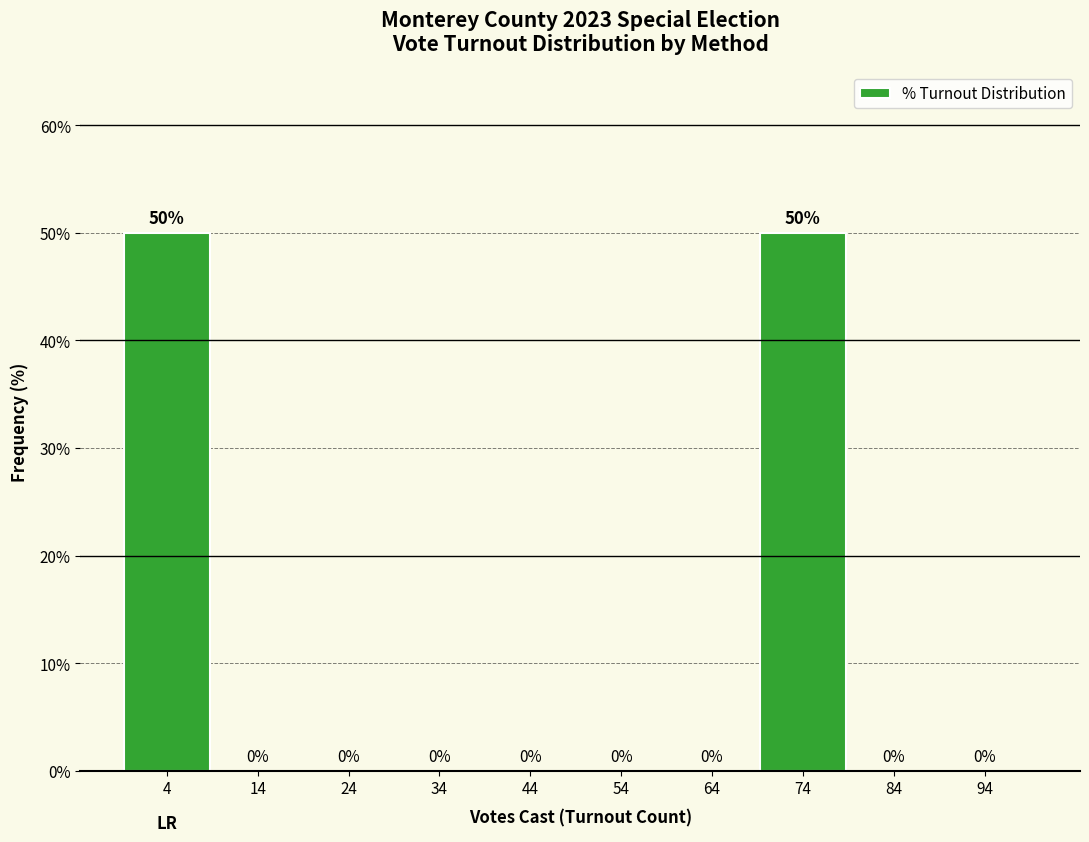

Reading left to right, list every bar in this chart as the range it spans on the x-axis followed by its height. The bar edges are not printed on the chart, so give them approximately, as read against the axis.

-0.5 to 9.5: 50
9.5 to 19.5: 0
19.5 to 29.5: 0
29.5 to 39.5: 0
39.5 to 49.5: 0
49.5 to 59.5: 0
59.5 to 69.5: 0
69.5 to 79.5: 50
79.5 to 89.5: 0
89.5 to 99.5: 0